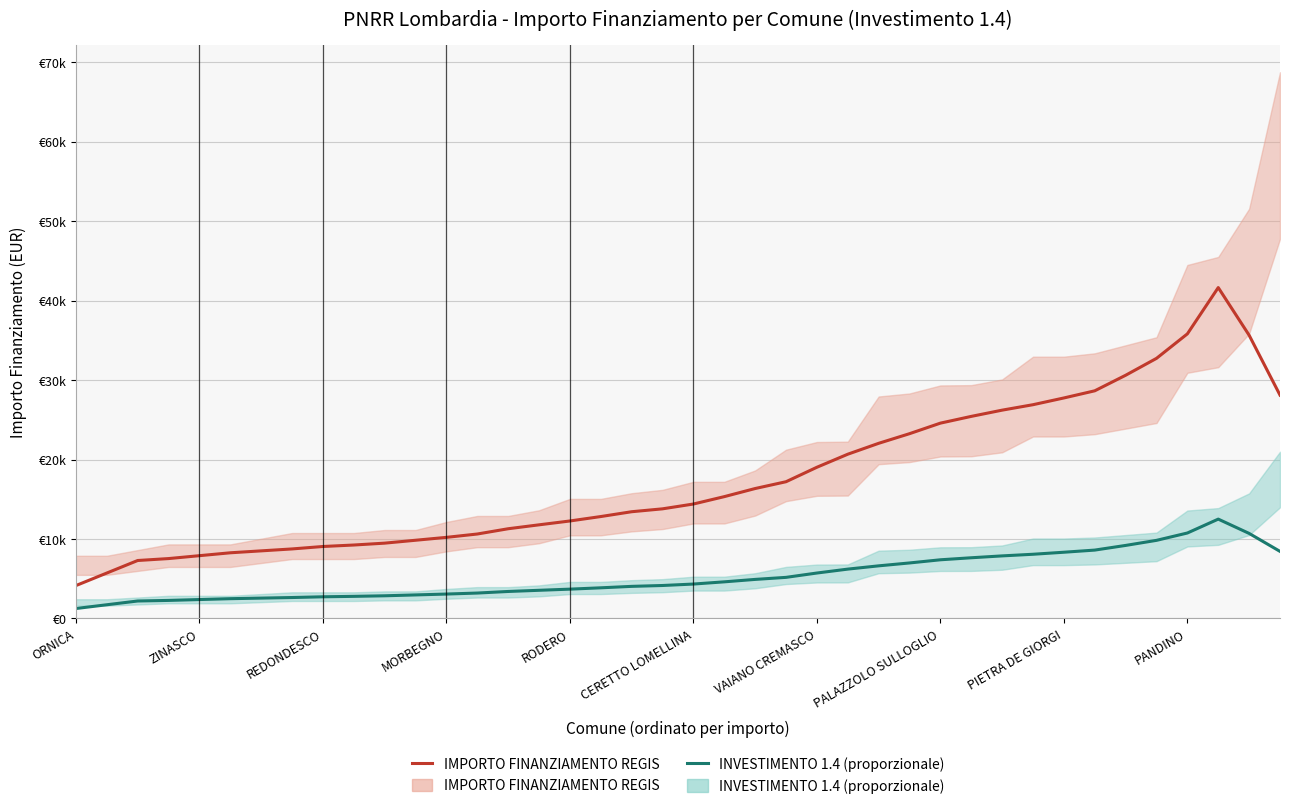

Between 35 and 21, which is larger?

35